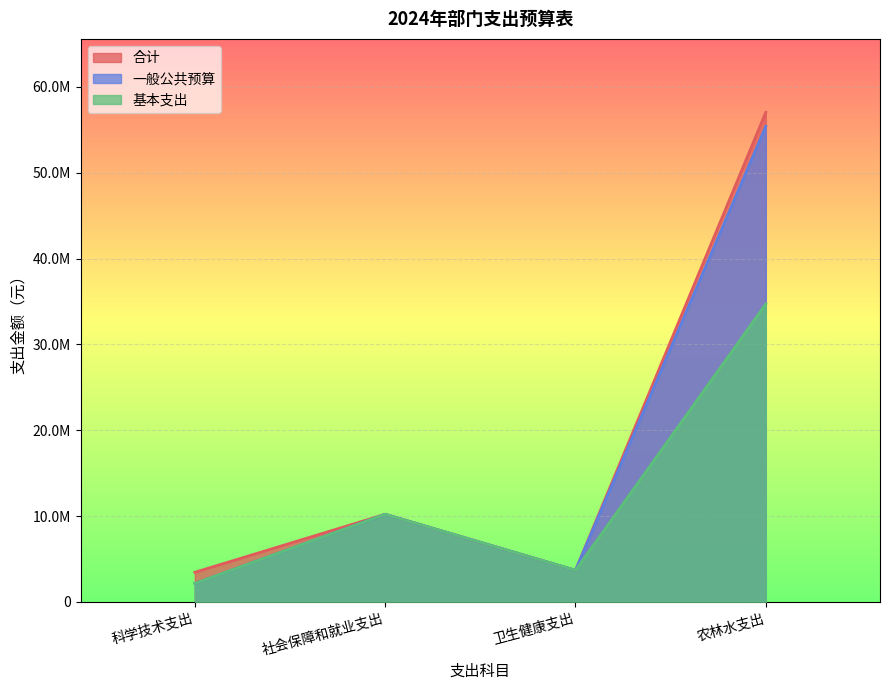

How many values in the 合计 series are below 10204391?

2